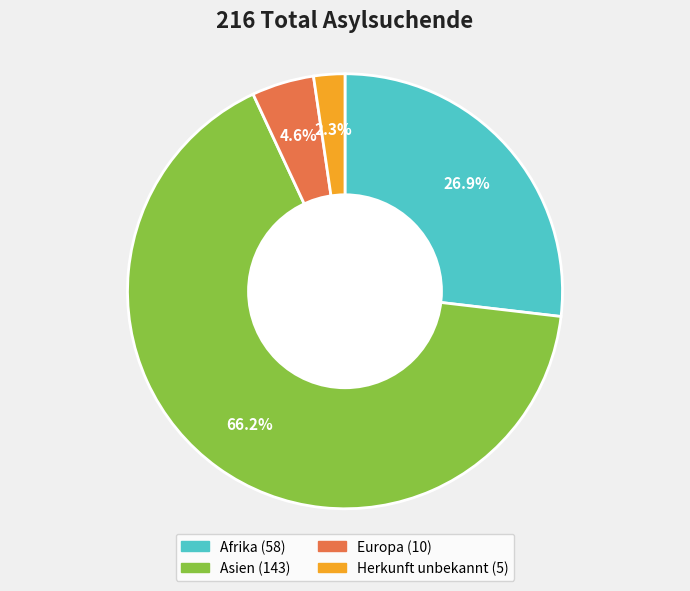

Between Europa and Afrika, which is larger?

Afrika